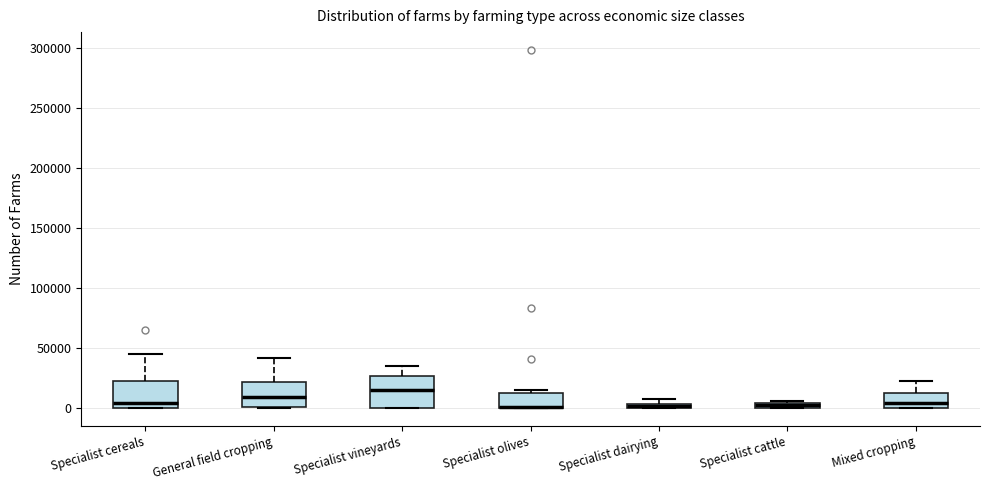

Where is the upper edge of the box for Specialist cattle on the y-axis? The values are not printed on the chart, so give them approximately, as read against the axis.

5000